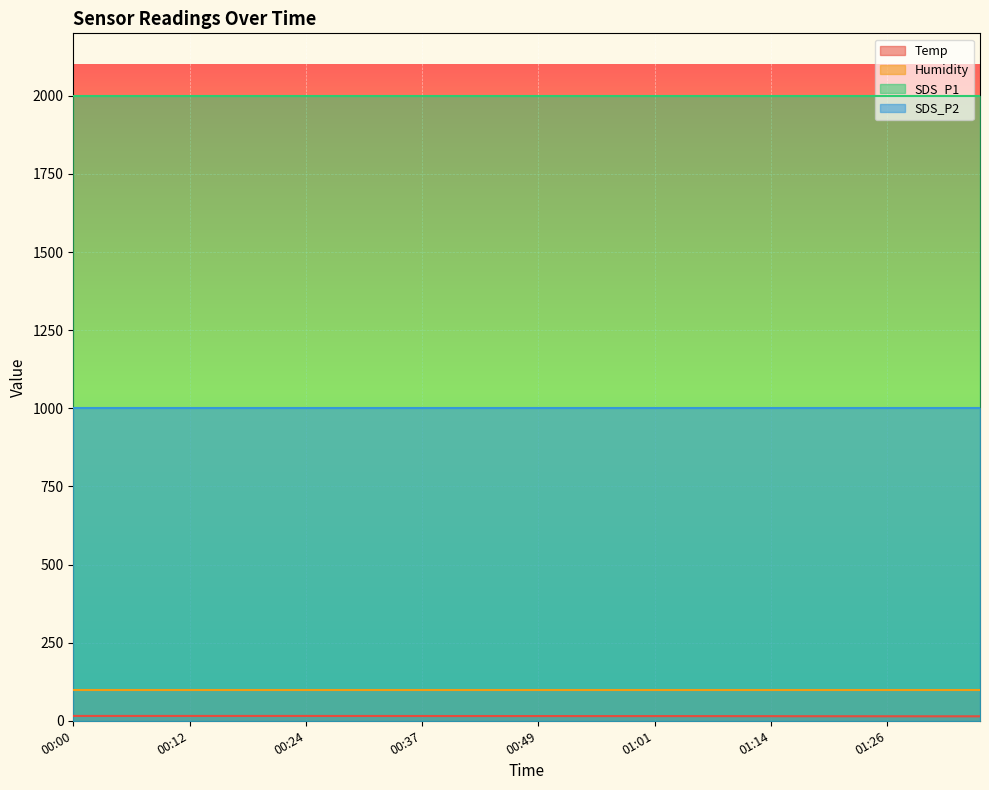

Which series has the largest range (max minus min)?

Temp